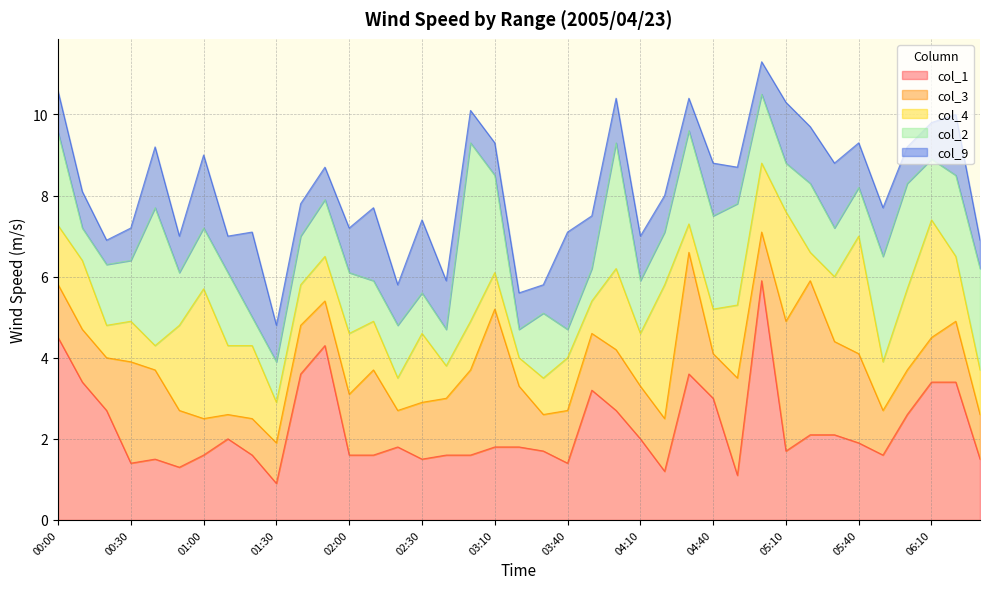

What is the minimum value for col_4?

0.6